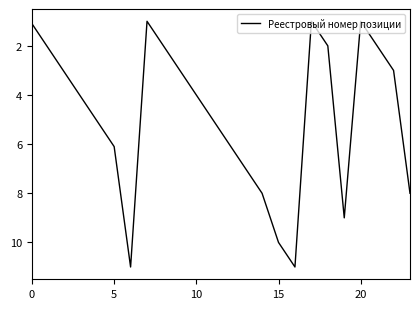

What is the difference between the maximum and minimum values?

10.0